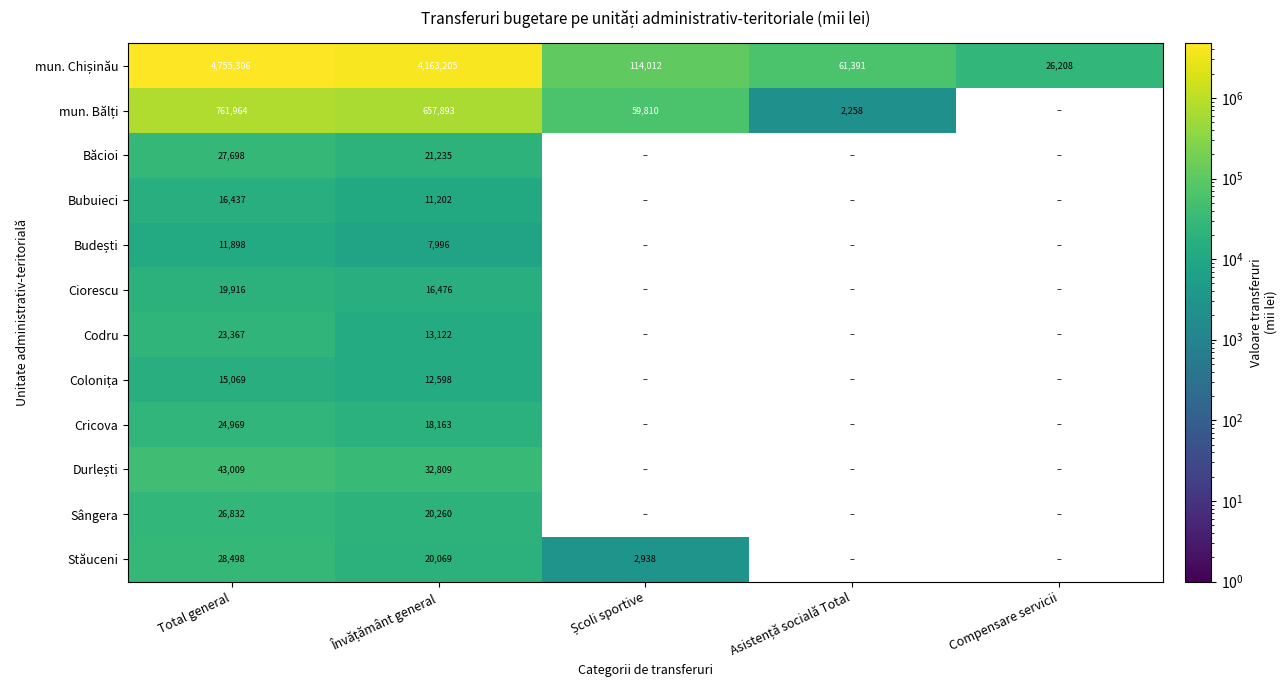

What is the difference between the highest and lowest values at Total general?

4743408